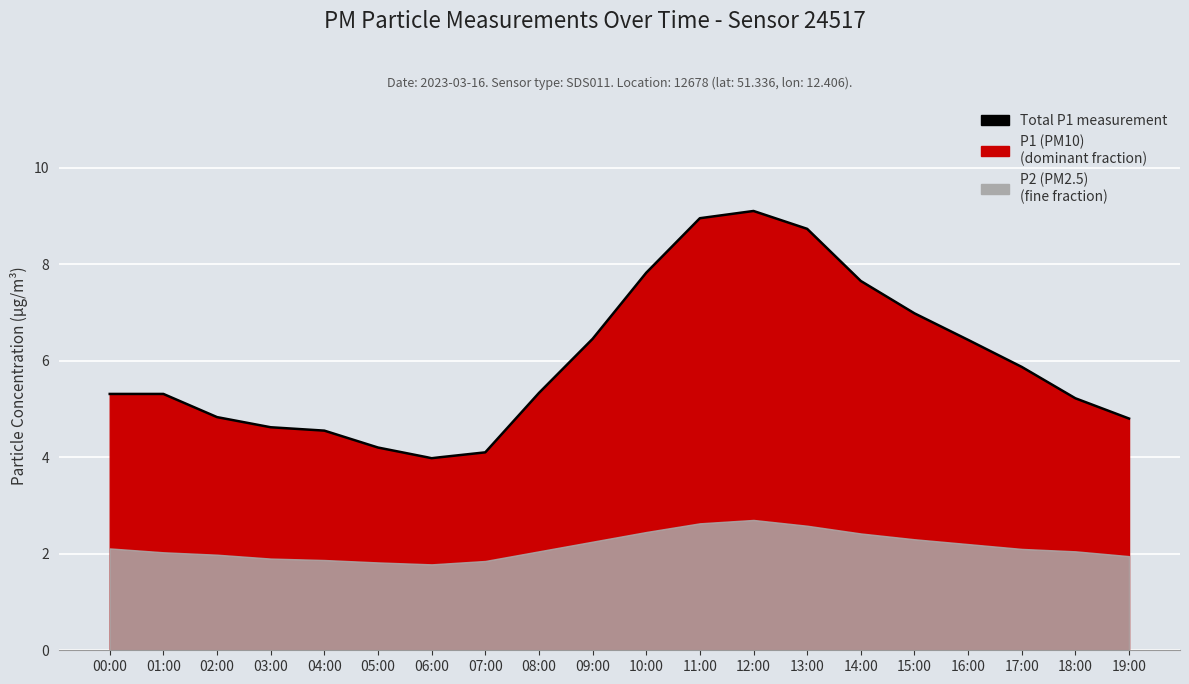

Reading left to right, list all the values displayed in this chart.

5.3	5.3	4.8	4.6	4.5	4.2	4.0	4.1	5.3	6.5	7.8	8.9	9.1	8.7	7.7	7.0	6.4	5.9	5.2	4.8